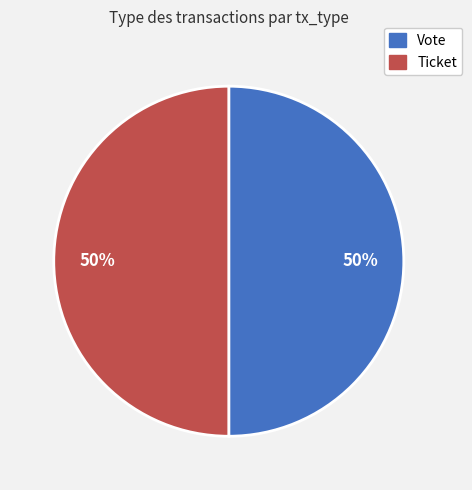

To the nearest percent, what is the difference between the Ticket and Vote slice percentages?

0%